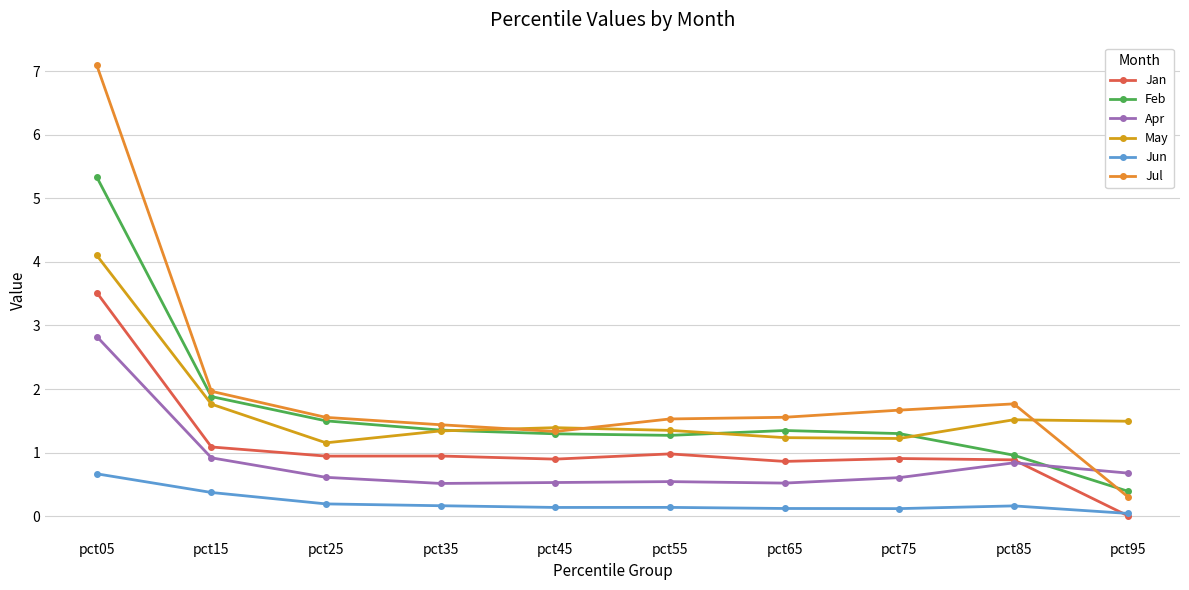

At which label does Jan reach its minimum?

pct95